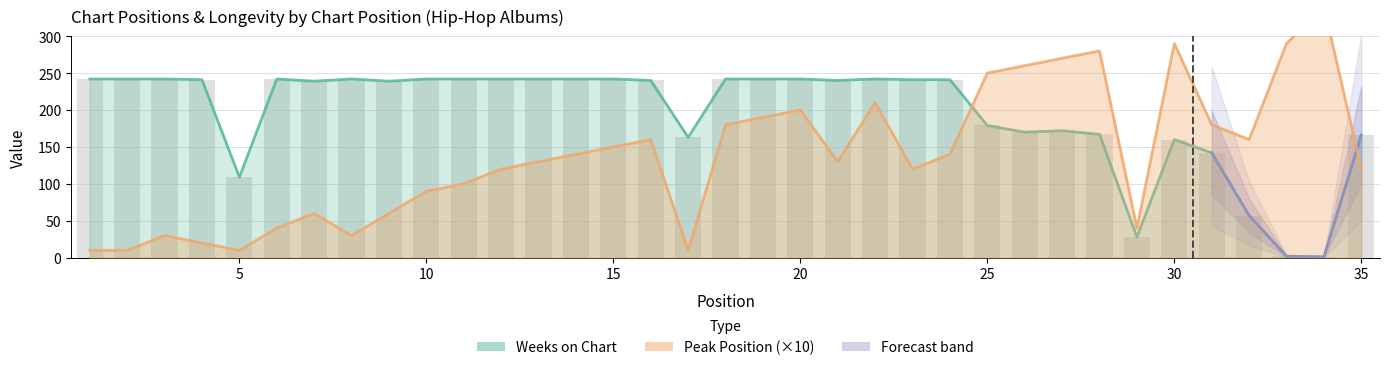

What is the sum of the Weeks on Chart values at 1 and 16?

482